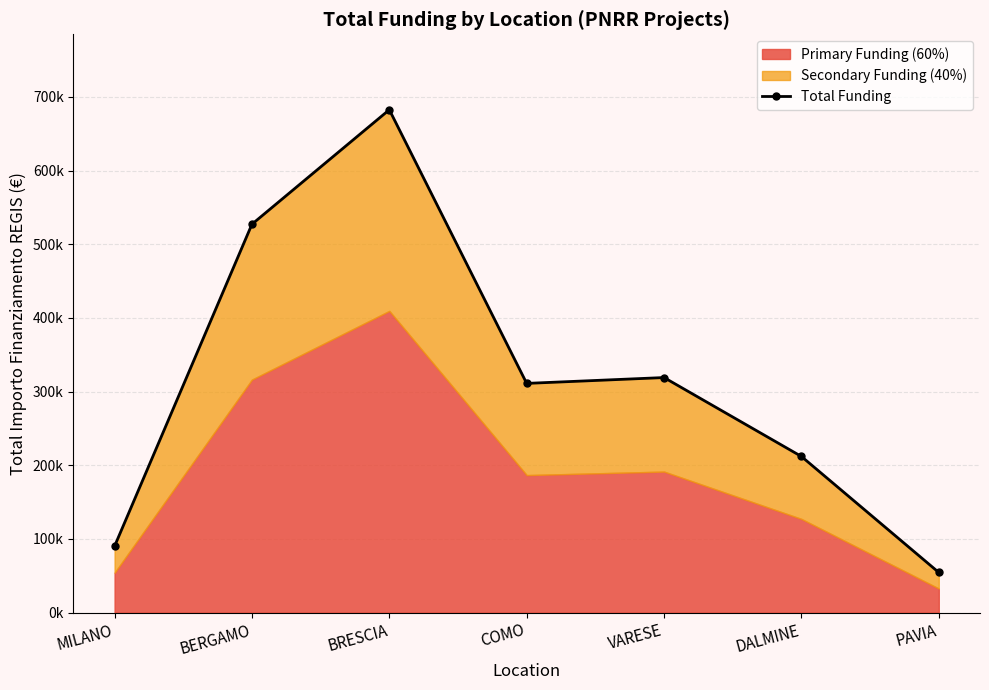

Reading left to right, extract all data points from this chart.

MILANO=90268.6	BERGAMO=527175.5	BRESCIA=682502.5	COMO=311137.0	VARESE=319070.1	DALMINE=212000.1	PAVIA=54577.6